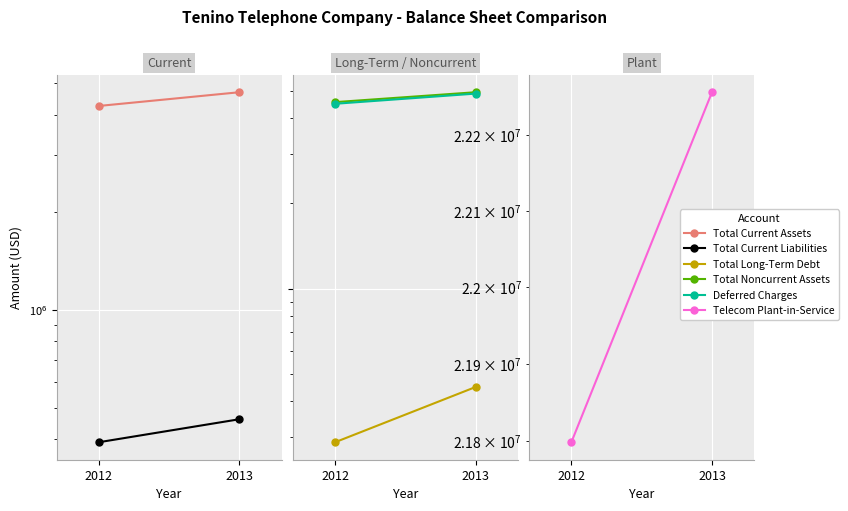

What is the sum of all Total Long-Term Debt values?

73577